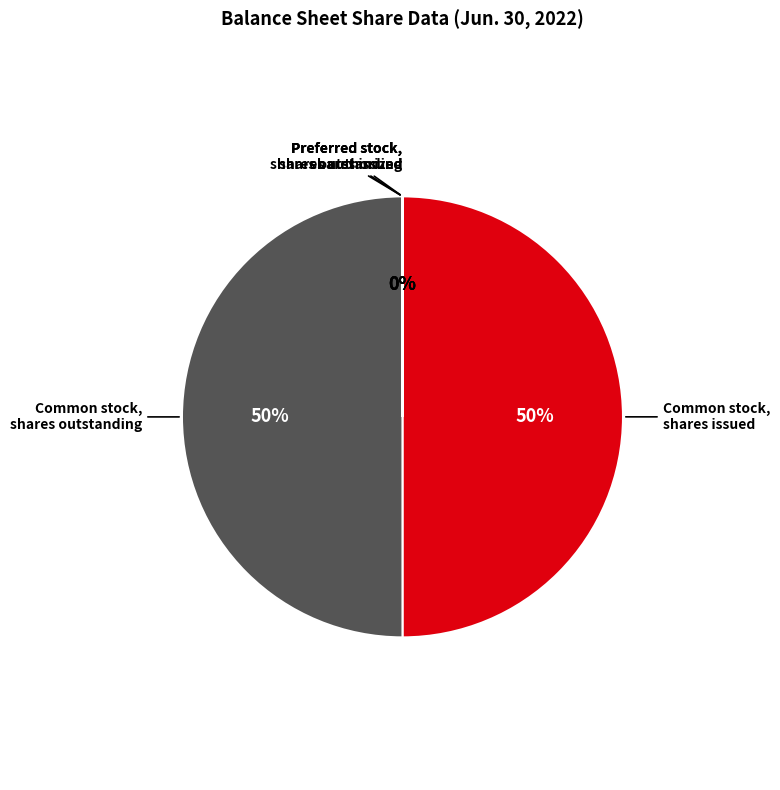

To the nearest percent, what is the difference between the largest and smallest slice percentages?

50%